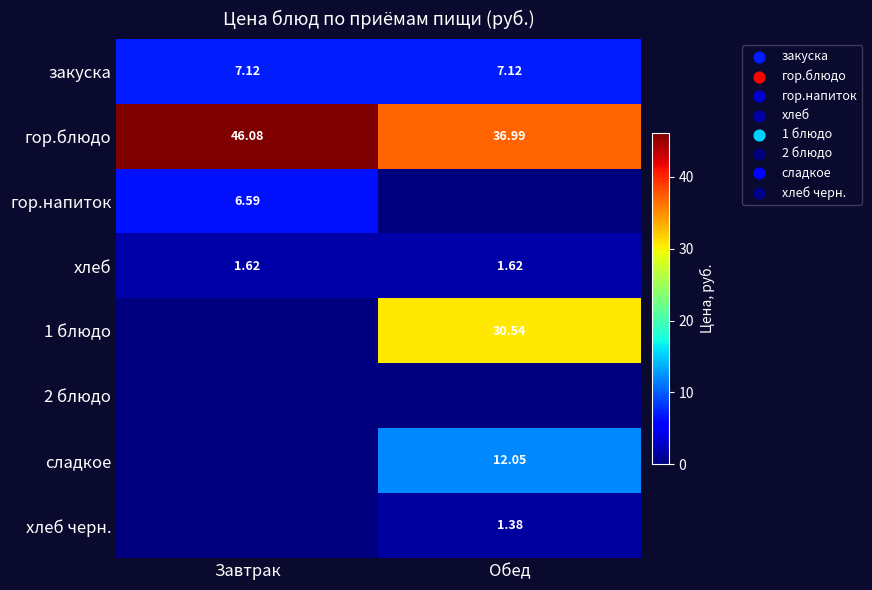

What is the total value across all series at Завтрак?

61.4